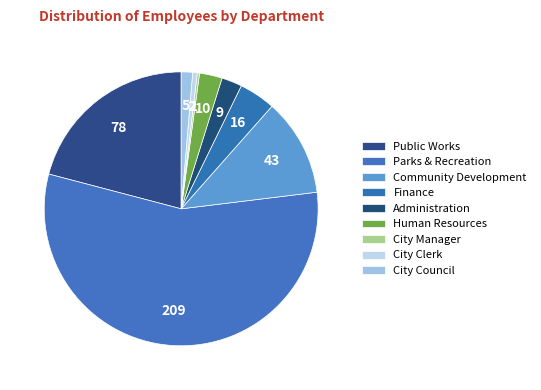

Which category has the smallest portion of the pie?

City Manager